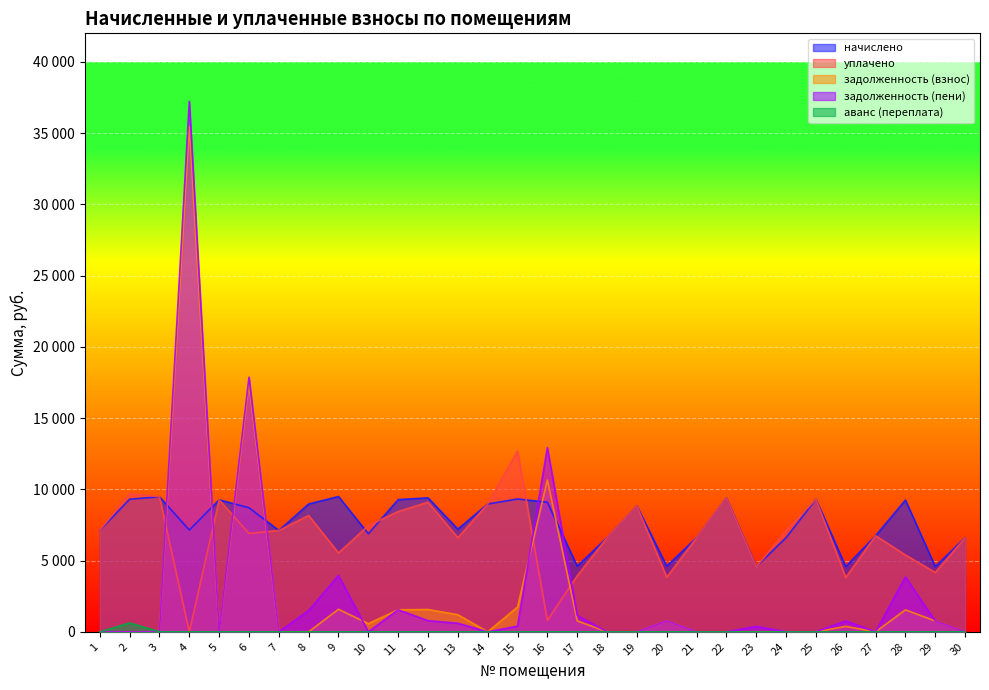

How many data points in начислено are above 8709?

15